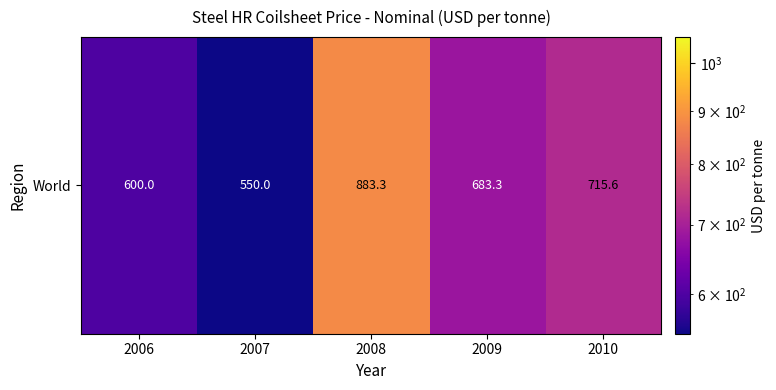

Reading left to right, transcribe all the data shown in this chart.

2006=600.0	2007=550.0	2008=883.3	2009=683.3	2010=715.6